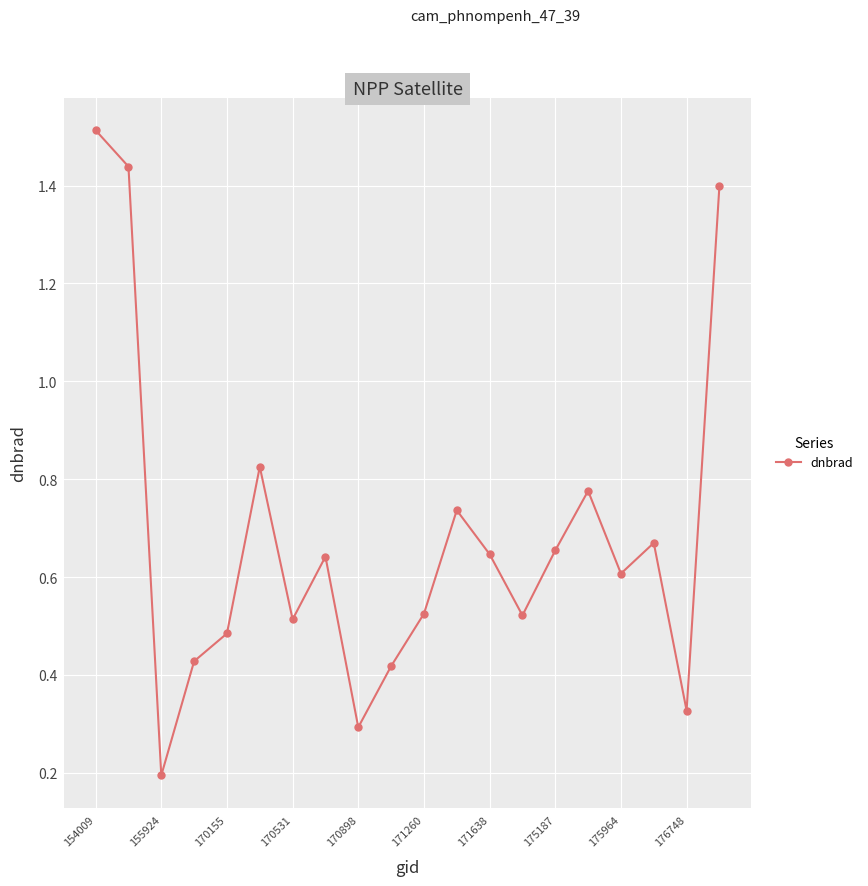

What is the difference between the maximum and minimum values?

1.3